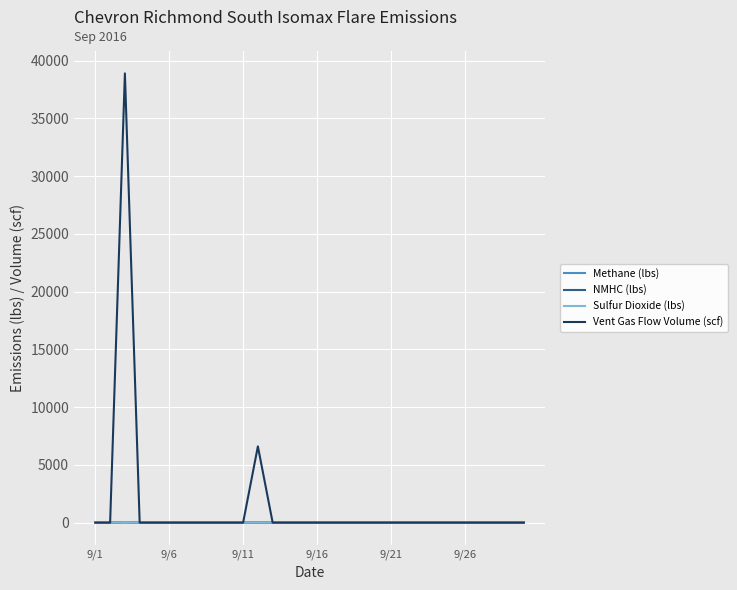

What is the sum of all Vent Gas Flow Volume (scf) values?

45503.5